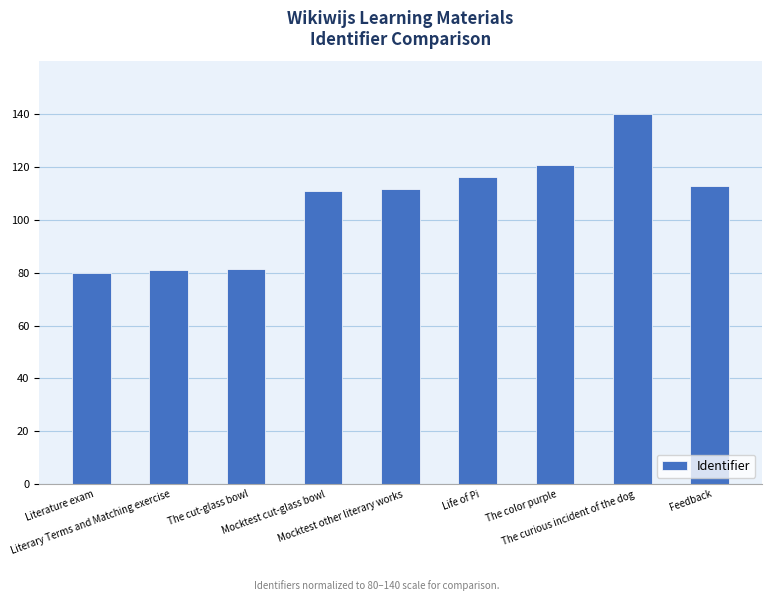

What is the minimum value shown in the chart?

80.0